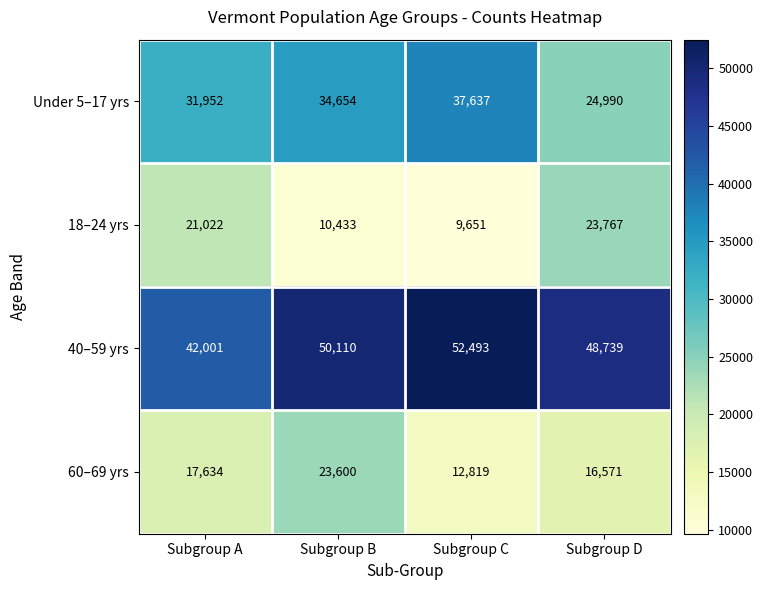

What is the greatest value displayed?

52493